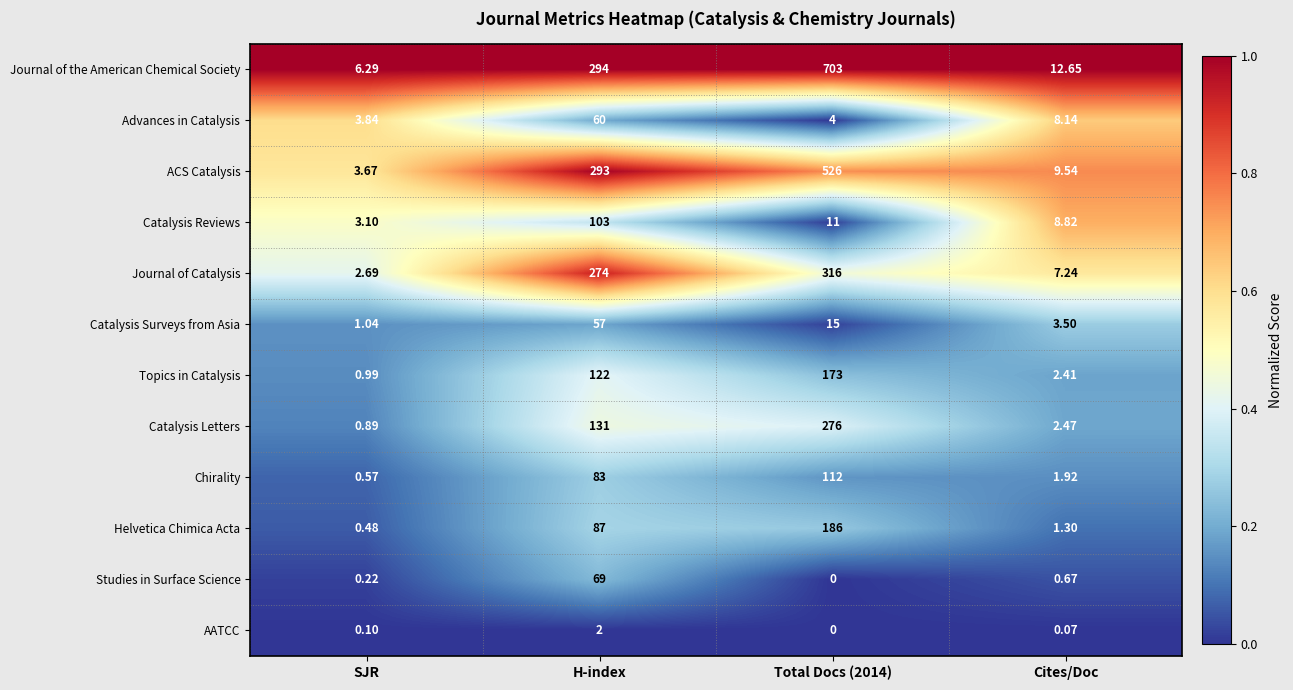

Which series has the largest range (max minus min)?

Journal of the American Chemical Society